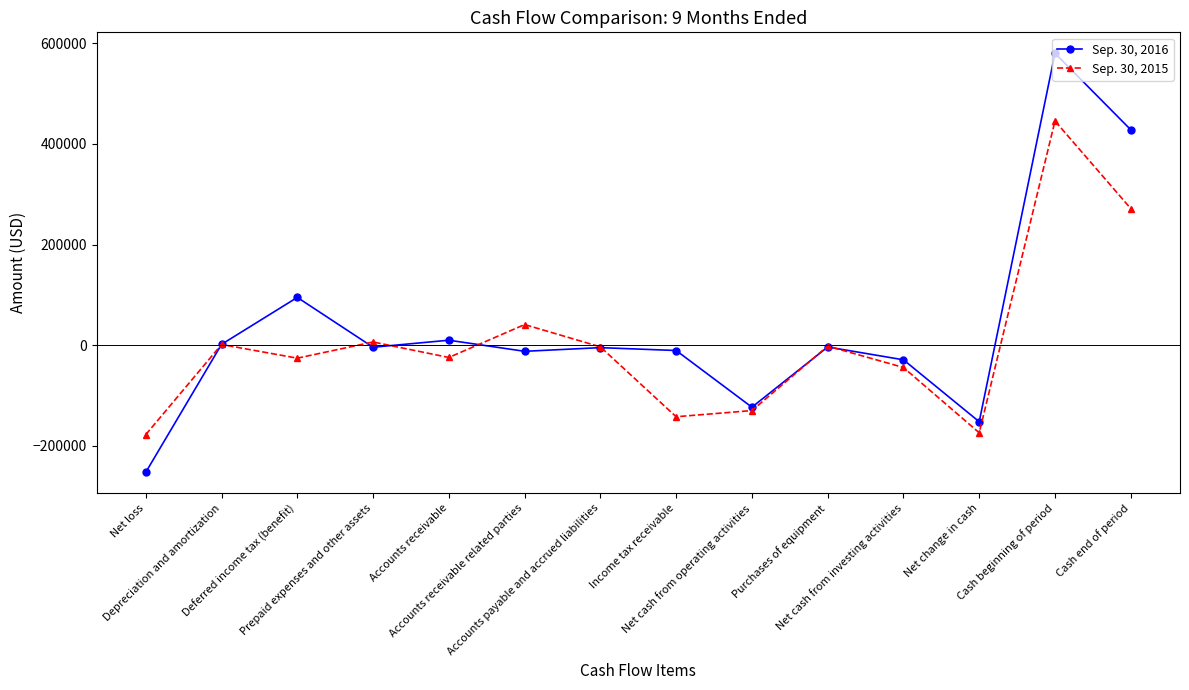

True or false: Sep. 30, 2015 has a value of 271591 at Cash end of period.

True